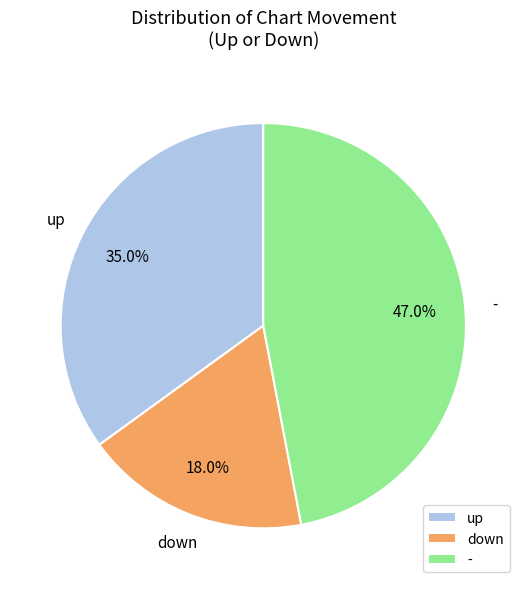

Which has a higher value, down or -?

-